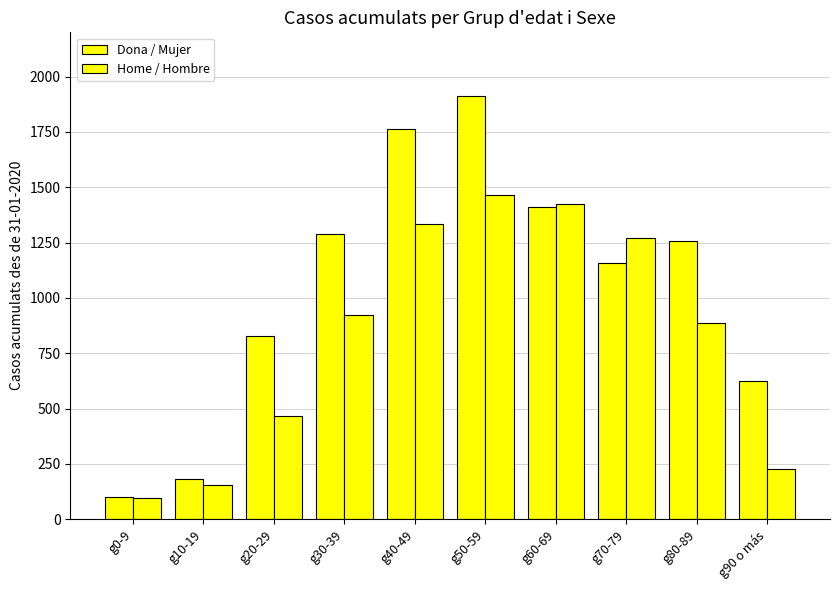

What is the sum of the Home / Hombre values at g20-29 and g40-49?

1800